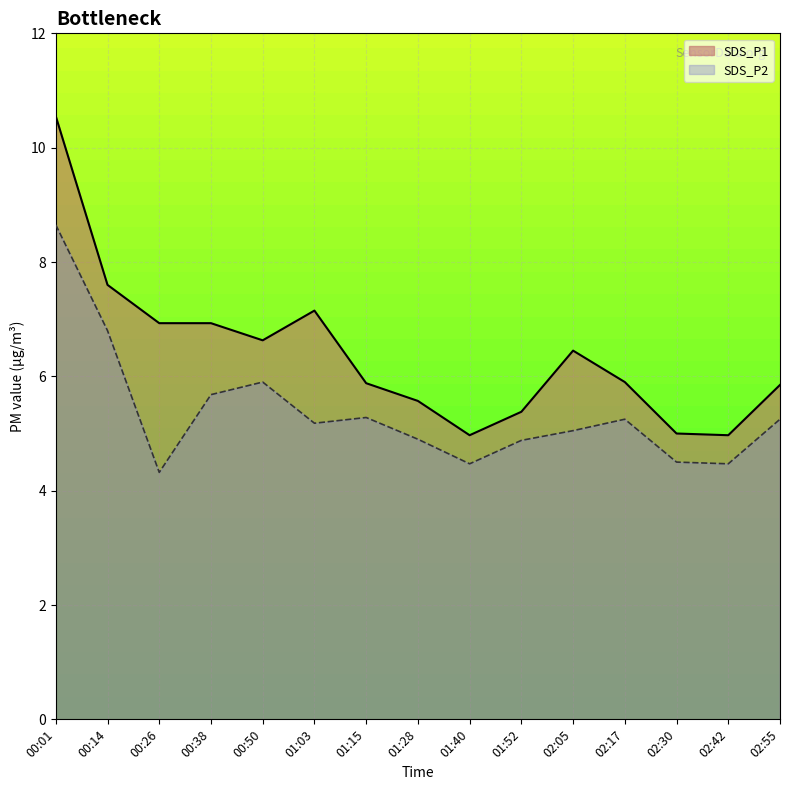

Reading left to right, what are all the values shown in this chart?

SDS_P1: 10.6	7.6	6.9	6.9	6.6	7.2	5.9	5.6	5.0	5.4	6.5	5.9	5.0	5.0	5.8
SDS_P2: 8.7	6.8	4.3	5.7	5.9	5.2	5.3	4.9	4.5	4.9	5.0	5.2	4.5	4.5	5.2